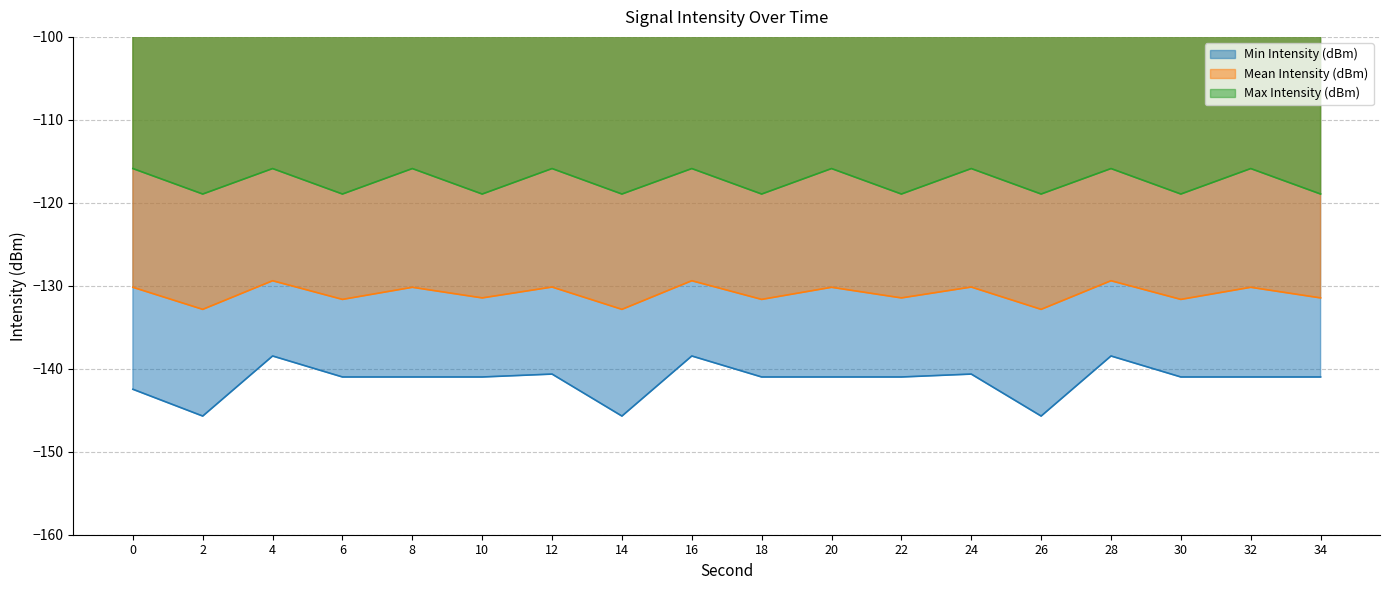

What is the highest value of the Min Intensity (dBm) series?

-138.5